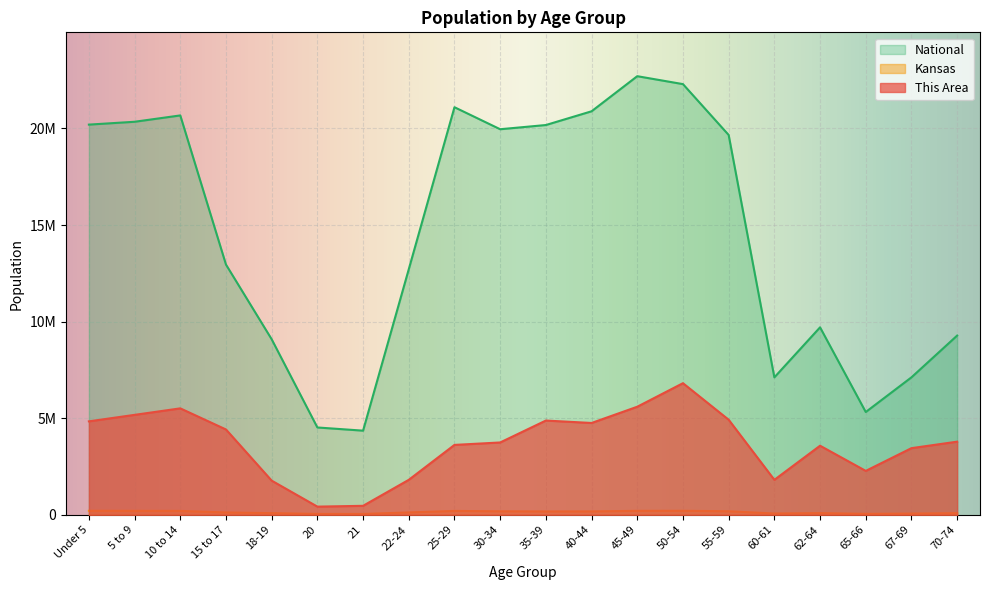

At which label does This Area first exceed 3784765?

Under 5